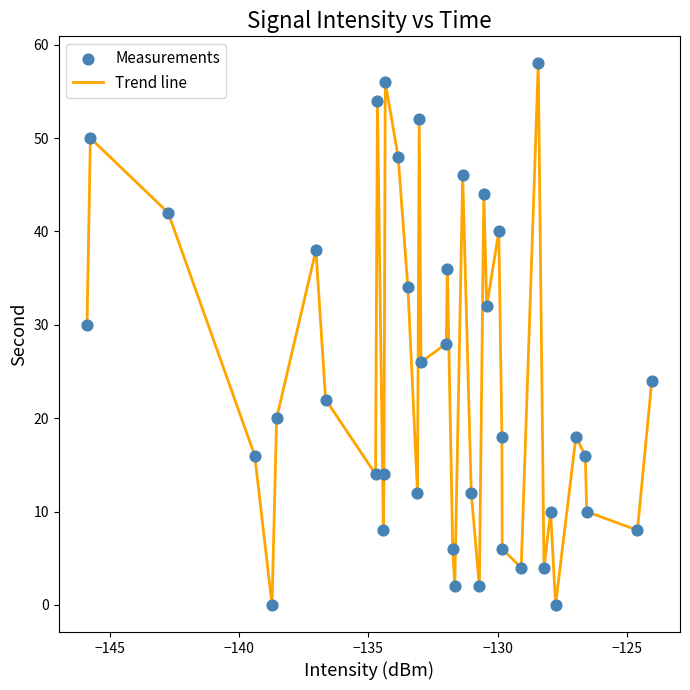

What is the difference between the maximum and minimum values?

58